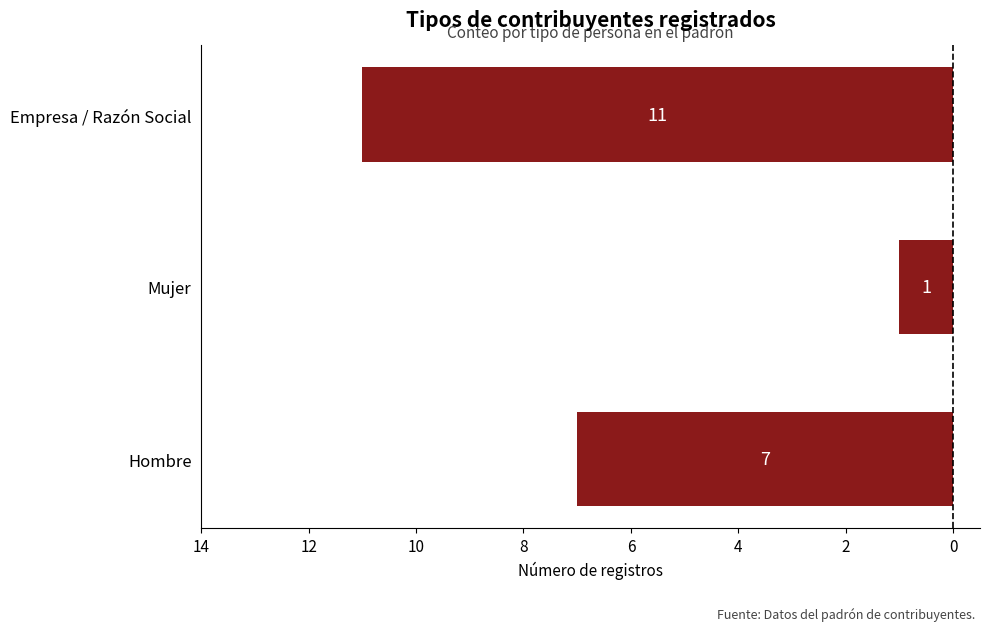

Does the chart contain any negative values?

Yes